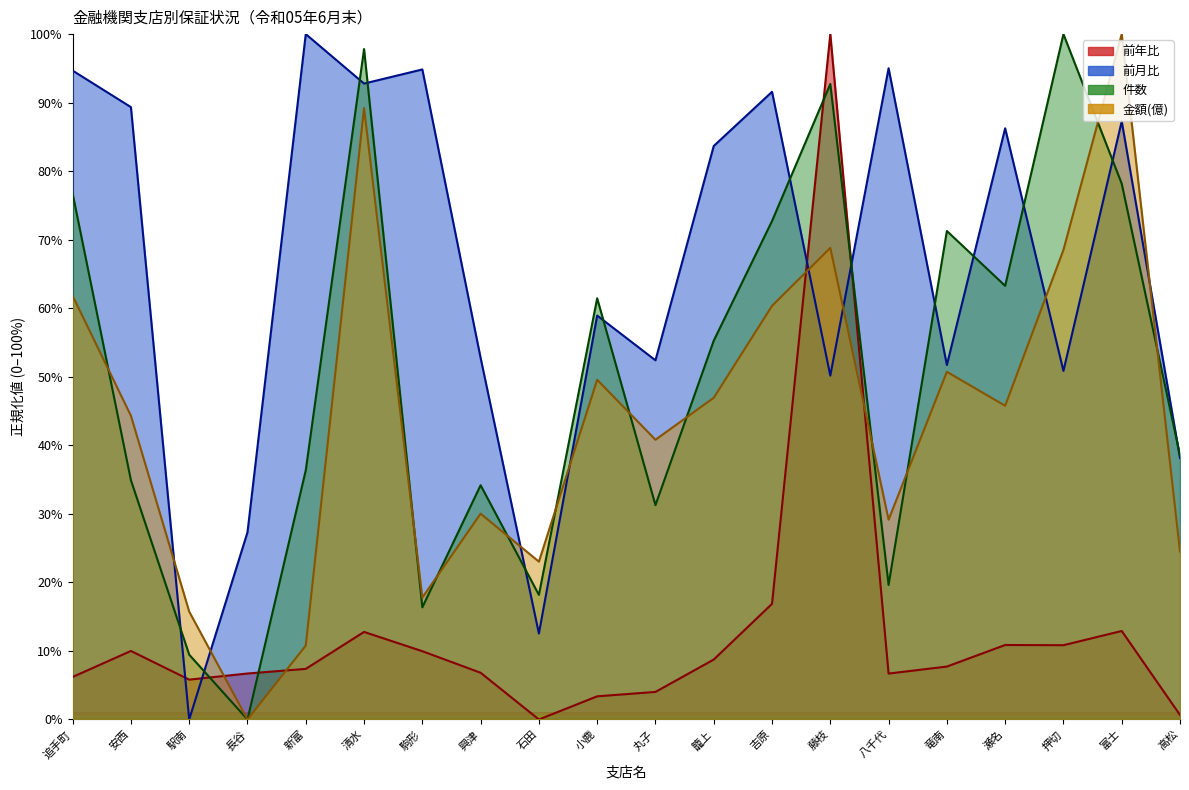

What is the label of the 6th point from the left?

清水